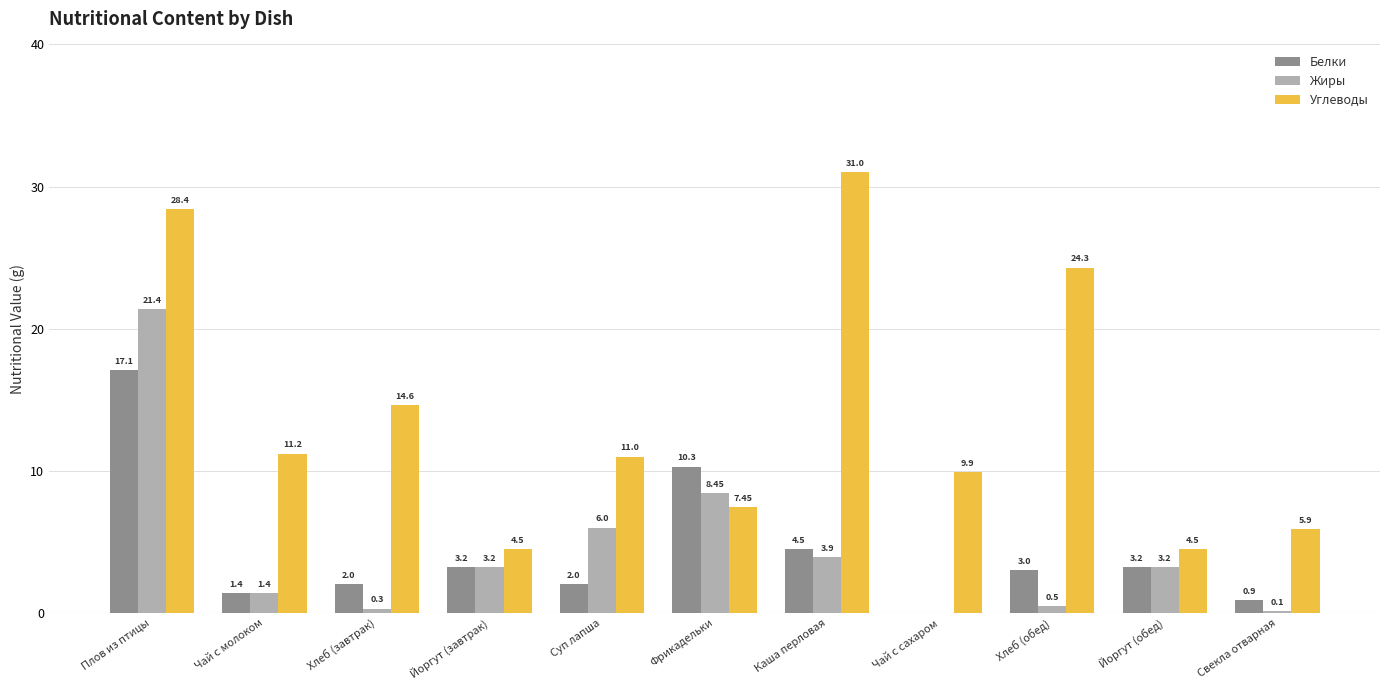

Which label corresponds to the largest value in the chart?

Каша перловая